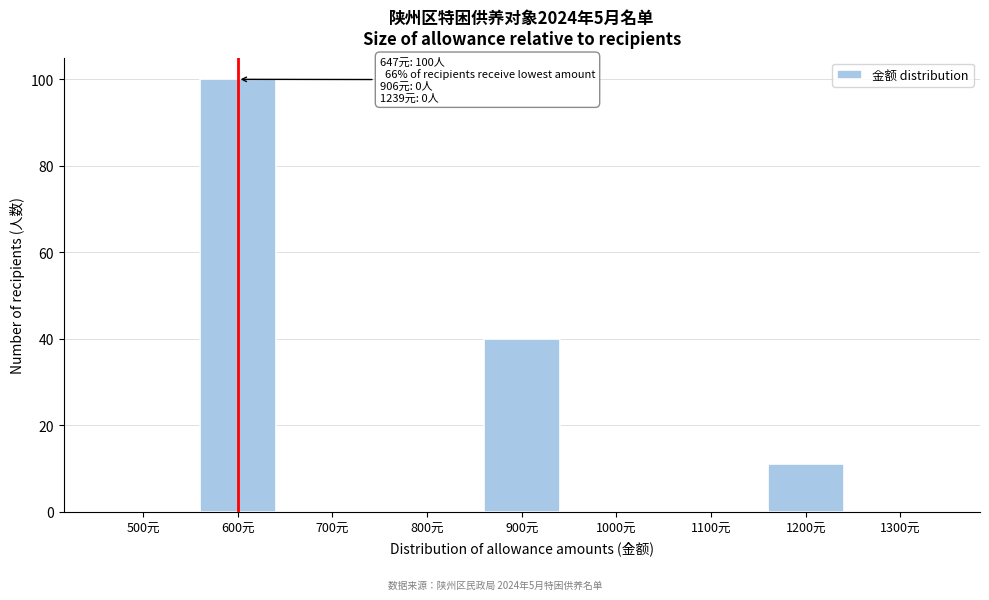

Reading right to left, extract all data points from this chart.

1300元=0	1200元=11	1100元=0	1000元=0	900元=40	800元=0	700元=0	600元=100	500元=0